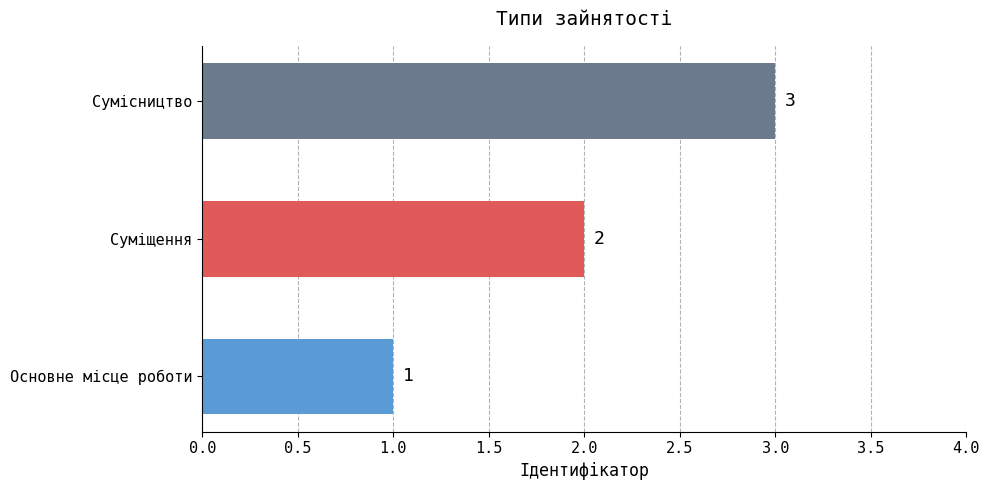

Which label corresponds to the largest value in the chart?

Сумісництво